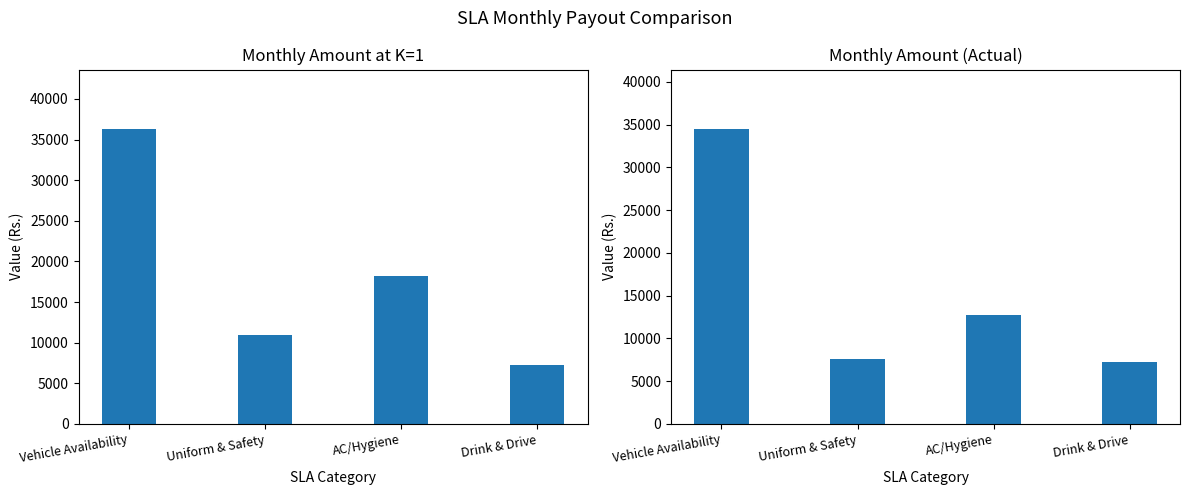

True or false: Monthly Amount (K=1) has a value of 27878.1 at AC/Hygiene.

False